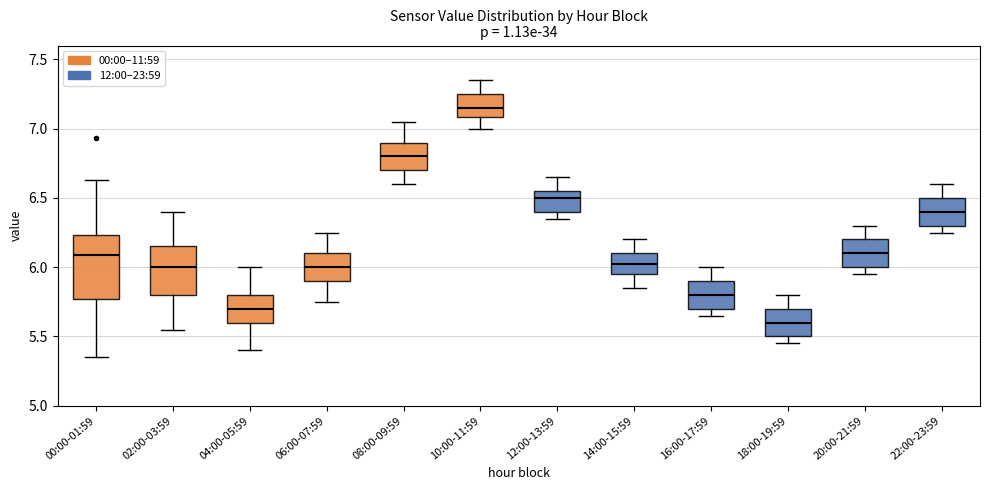

Reading left to right, transcribe this box plot: for each box, give where its median line is, the range the box spans, and where its two whiskers end, as read against the y-axis. The values are not printed on the chart, so give them approximately, as read against the axis.

00:00-01:59: median 6.10, box 5.75 to 6.25, whiskers 5.35 to 6.65
02:00-03:59: median 6.00, box 5.80 to 6.15, whiskers 5.55 to 6.40
04:00-05:59: median 5.70, box 5.60 to 5.80, whiskers 5.40 to 6.00
06:00-07:59: median 6.00, box 5.90 to 6.10, whiskers 5.75 to 6.25
08:00-09:59: median 6.80, box 6.70 to 6.90, whiskers 6.60 to 7.05
10:00-11:59: median 7.15, box 7.10 to 7.25, whiskers 7.00 to 7.35
12:00-13:59: median 6.50, box 6.40 to 6.55, whiskers 6.35 to 6.65
14:00-15:59: median 6.05, box 5.95 to 6.10, whiskers 5.85 to 6.20
16:00-17:59: median 5.80, box 5.70 to 5.90, whiskers 5.65 to 6.00
18:00-19:59: median 5.60, box 5.50 to 5.70, whiskers 5.45 to 5.80
20:00-21:59: median 6.10, box 6.00 to 6.20, whiskers 5.95 to 6.30
22:00-23:59: median 6.40, box 6.30 to 6.50, whiskers 6.25 to 6.60